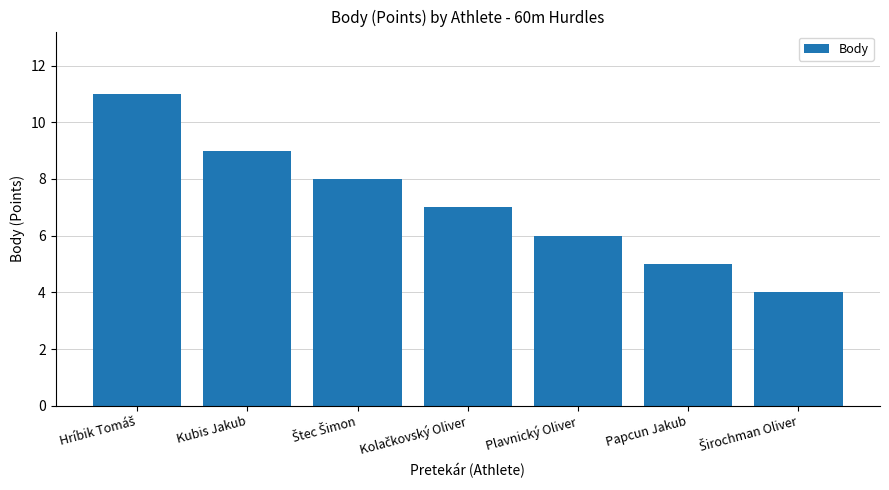

What is the value of the 6th bar from the left?

5